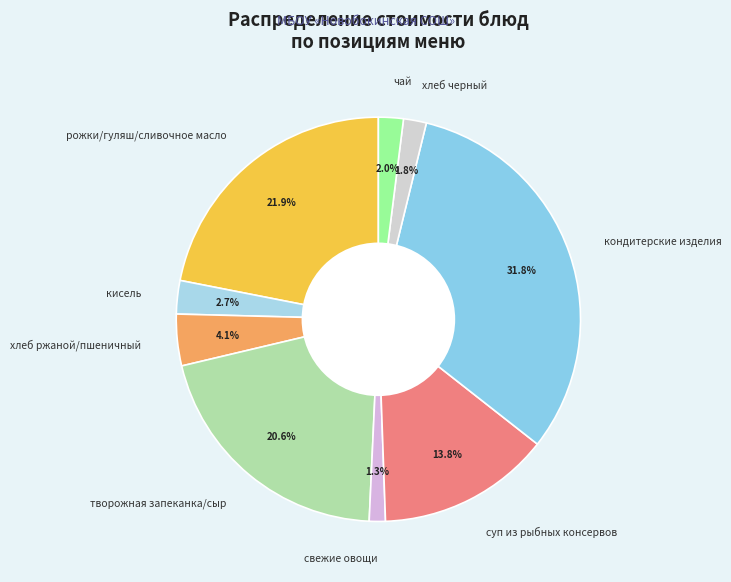

What percentage is the суп из рыбных консервов slice, to the nearest percent?

14%